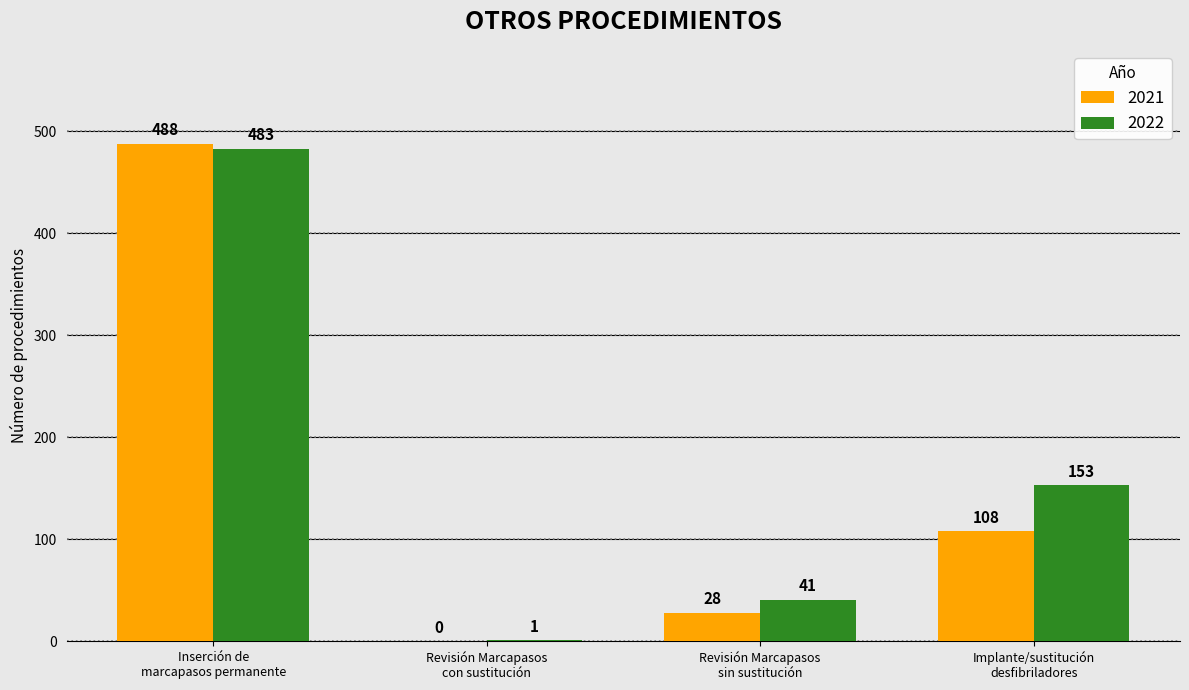

What is the sum of all 2021 values?

624